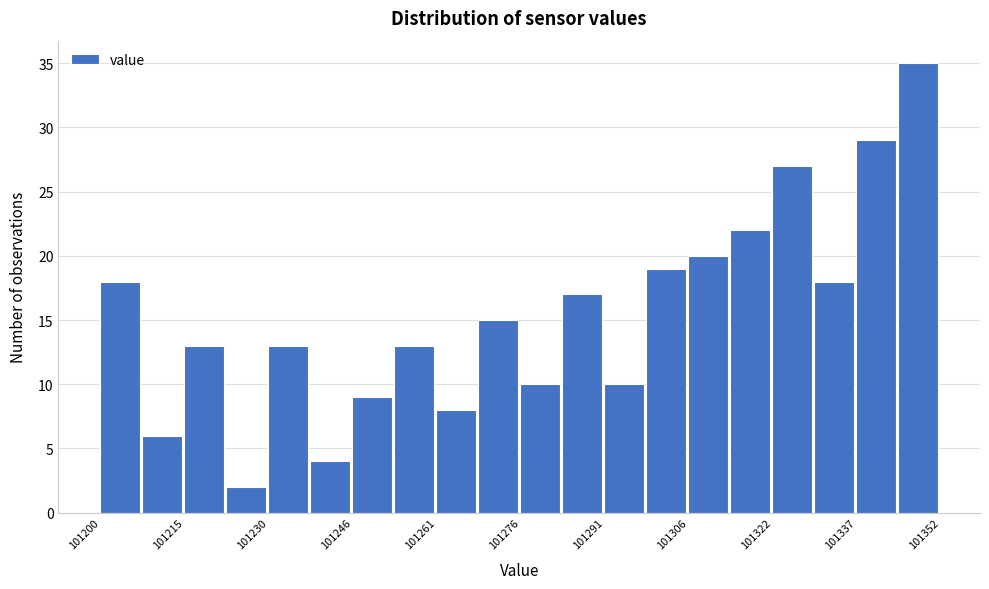

Around what value on the x-axis is the tallest bar? Give the approximate position of its centre, as read against the axis.

101348